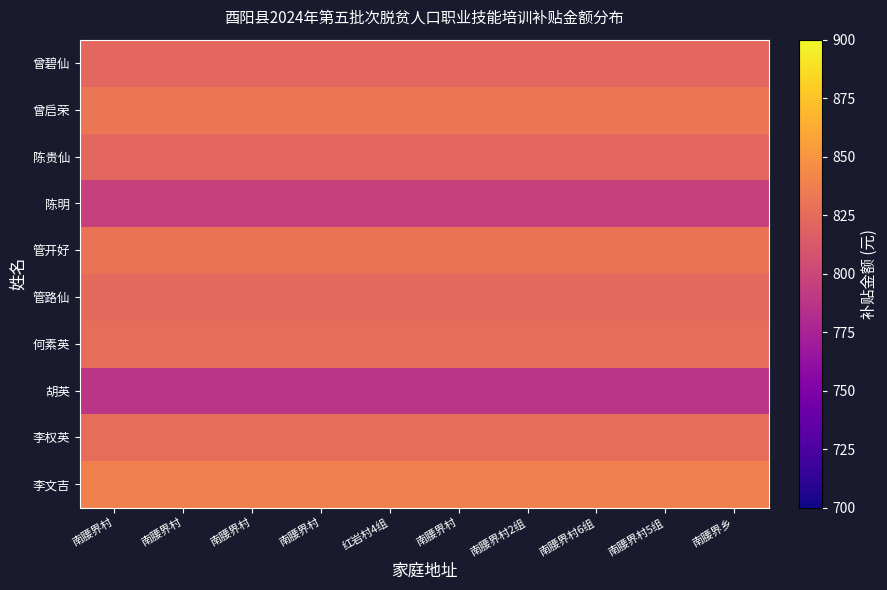

What is the total value across all series at 南腰界村?

8204